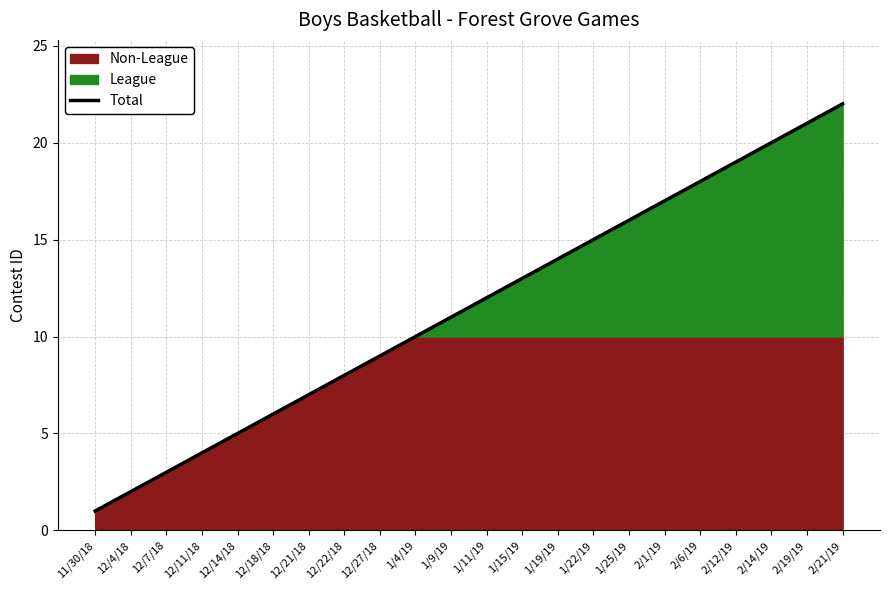

Reading left to right, list all the values displayed in this chart.

1	2	3	4	5	6	7	8	9	10	11	12	13	14	15	16	17	18	19	20	21	22